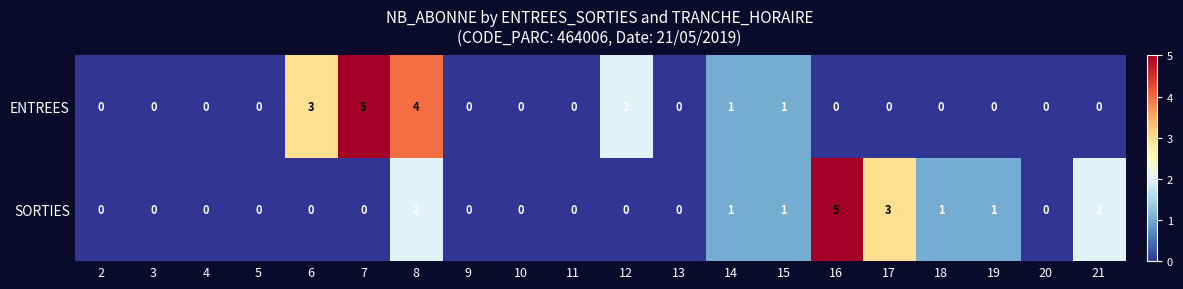

The value of SORTIES at 5 is 0. True or false?

True